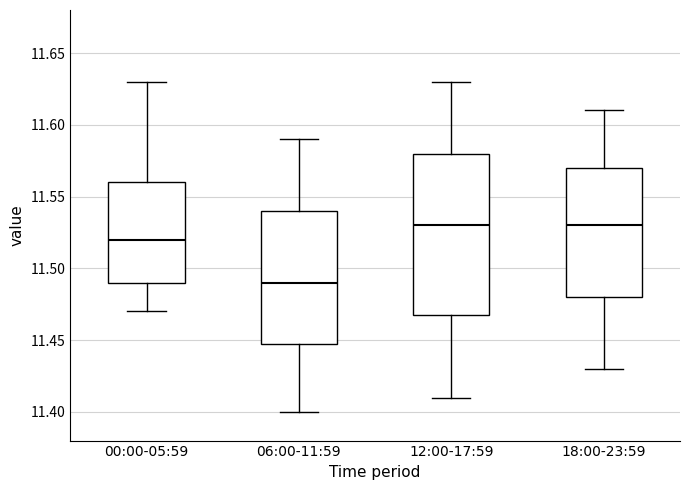

Which box has the lowest median line?

06:00-11:59